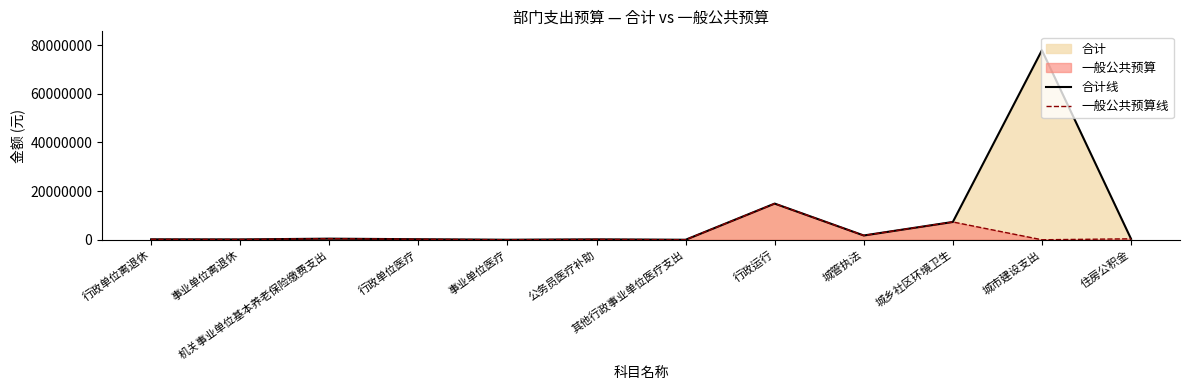

True or false: 一般公共预算线 and 合计线 intersect in this chart.

False